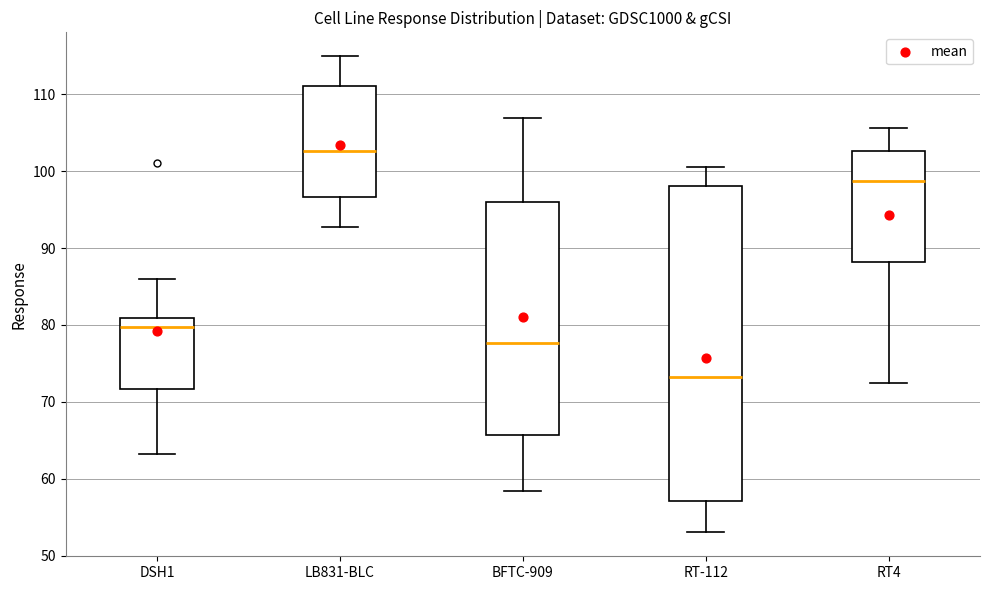

Reading left to right, transcribe this box plot: for each box, give where its median line is, the range the box spans, and where its two whiskers end, as read against the y-axis. The values are not printed on the chart, so give them approximately, as read against the axis.

DSH1: median 80, box 72 to 81, whiskers 63 to 86
LB831-BLC: median 103, box 97 to 111, whiskers 93 to 115
BFTC-909: median 78, box 66 to 96, whiskers 58 to 107
RT-112: median 73, box 57 to 98, whiskers 53 to 101
RT4: median 99, box 88 to 103, whiskers 73 to 106